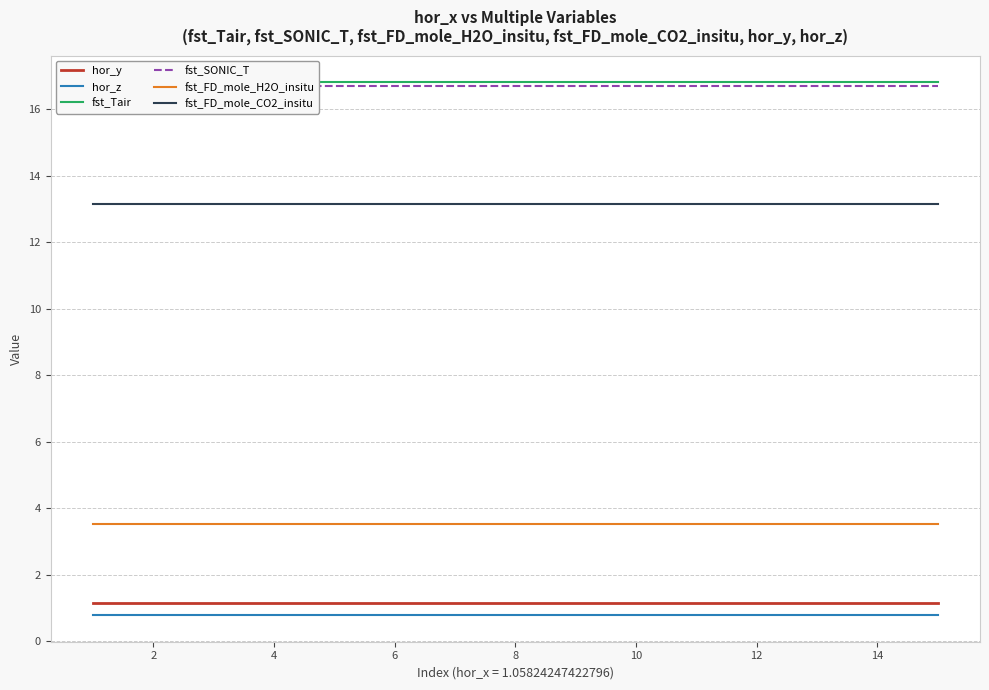

True or false: hor_y and fst_FD_mole_H2O_insitu intersect in this chart.

False